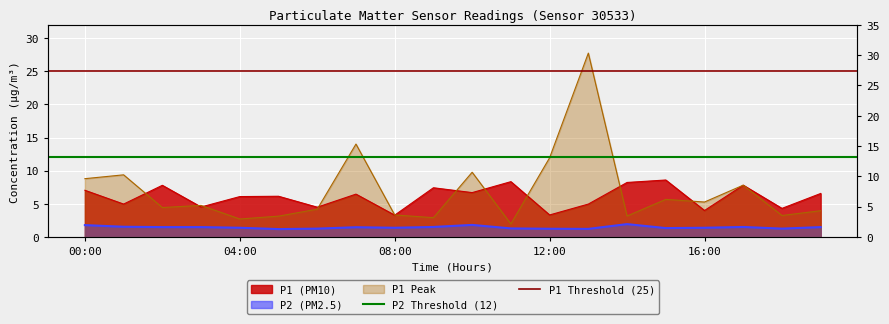

Is it true that P2 Threshold (12) equals 3 at 04:00?

False